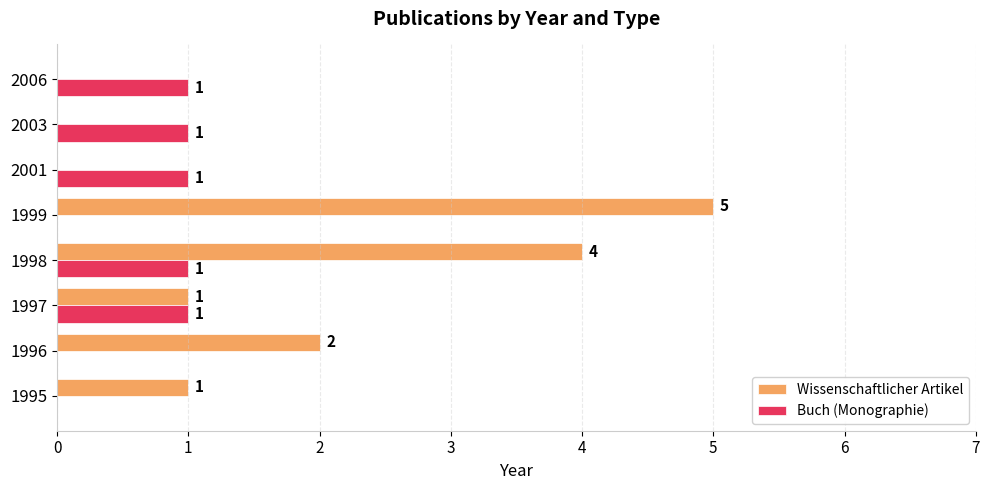

What is the sum of all Buch (Monographie) values?

5